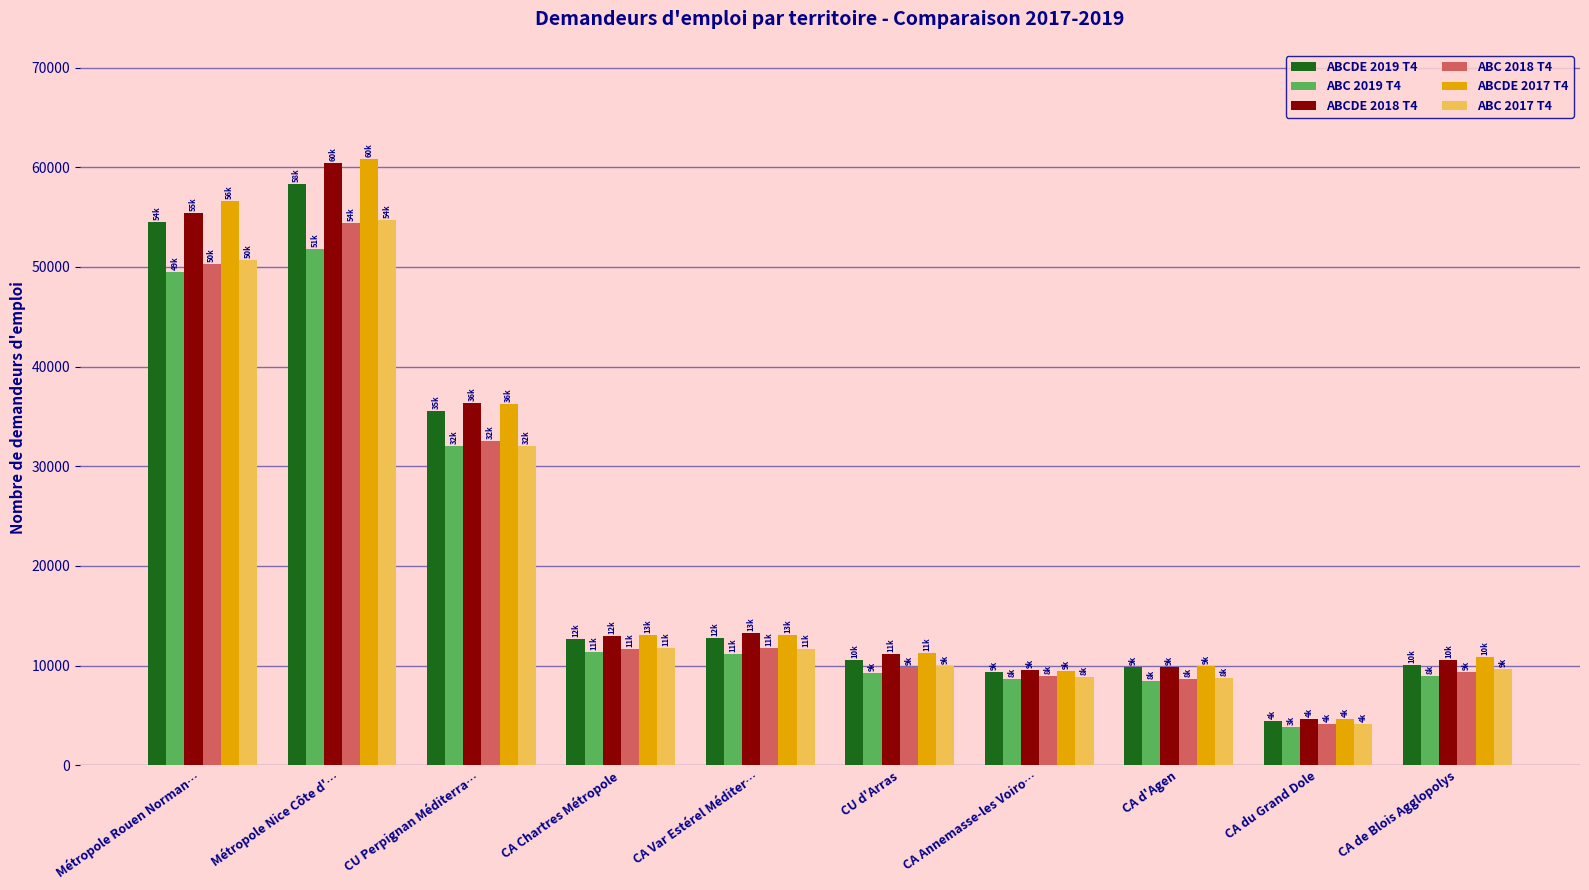

Which series has the widest spread of values?

ABCDE 2017 T4